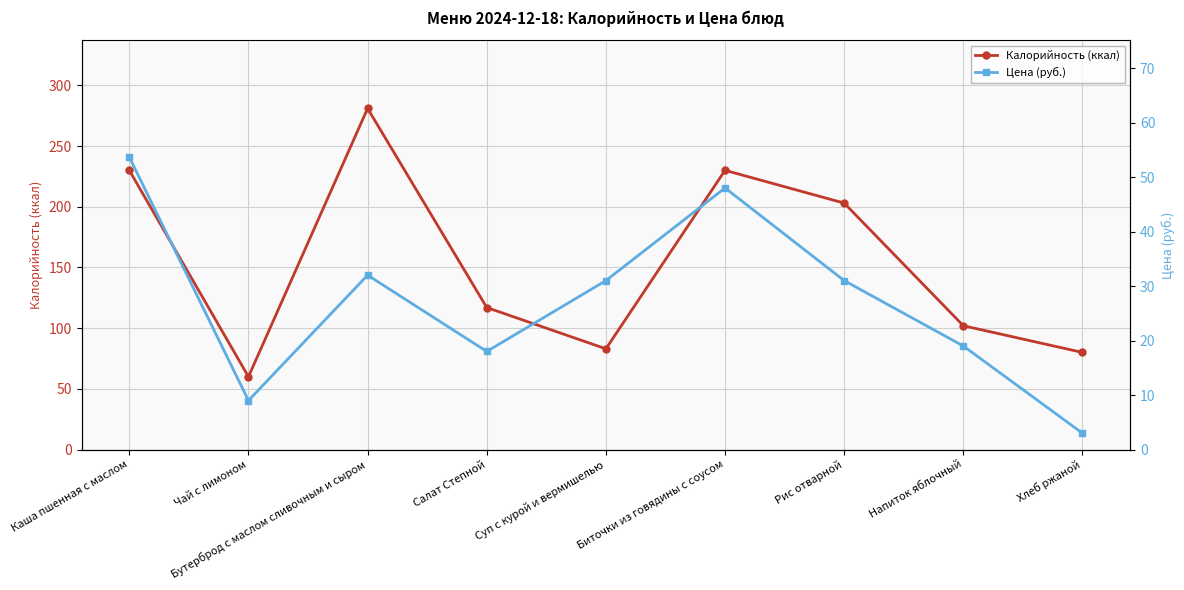

What is the smallest value displayed?

3.0